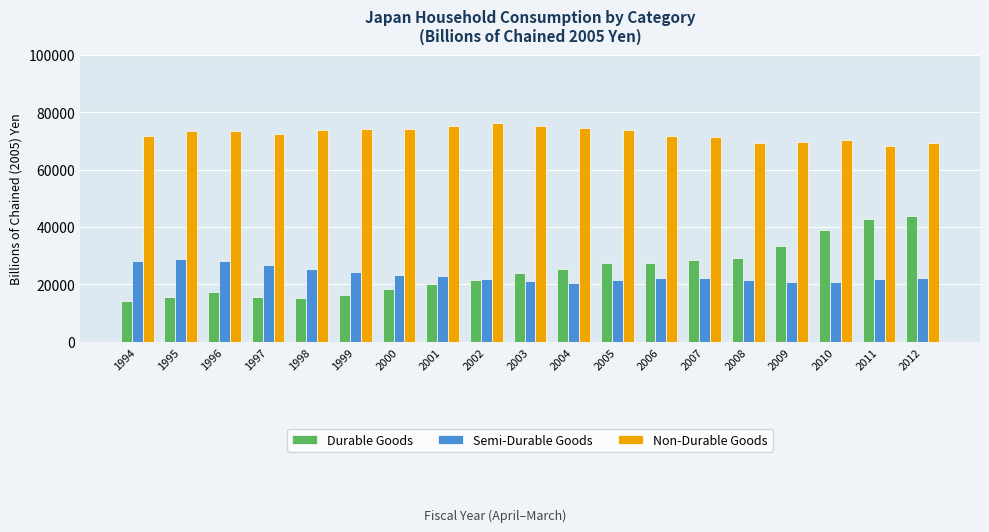

What is the minimum value shown in the chart?

14367.7